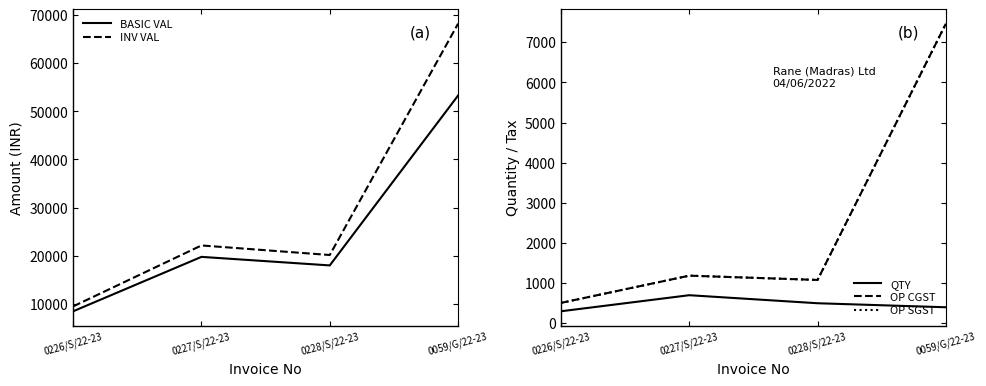

Rank the series at 0226/S/22-23 from highest to lowest value.

INV VAL, BASIC VAL, OP CGST, OP SGST, QTY